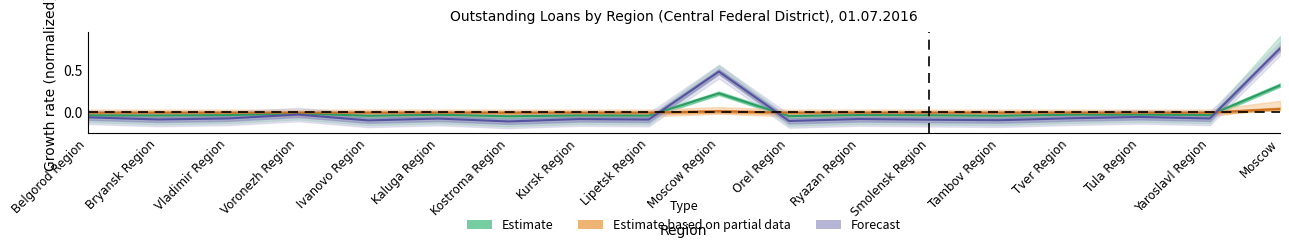

Does the chart display data point markers on the line(s)?

No